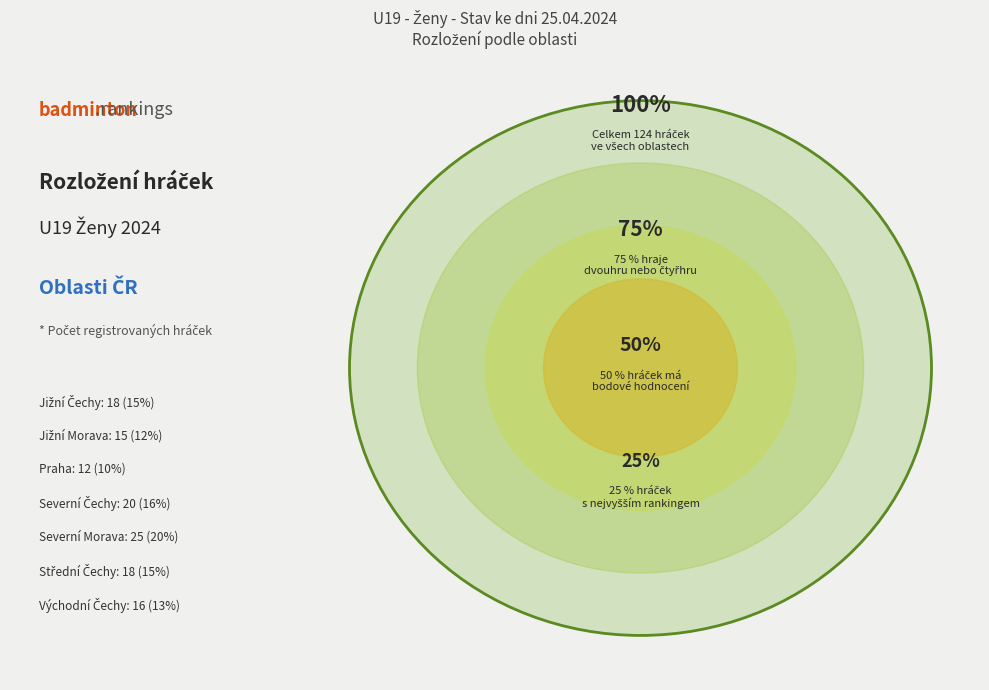

Does Severní Čechy account for over 50% of the chart?

No